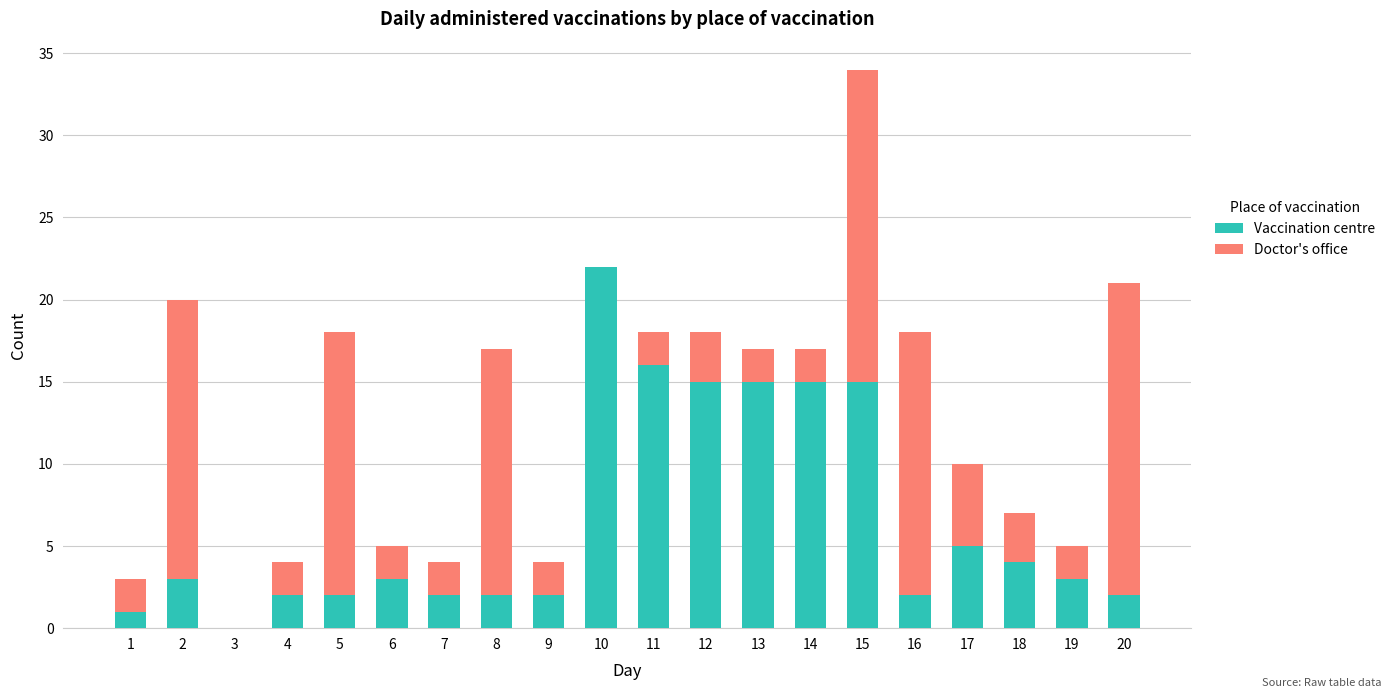

What is the sum of all Vaccination centre values?

131